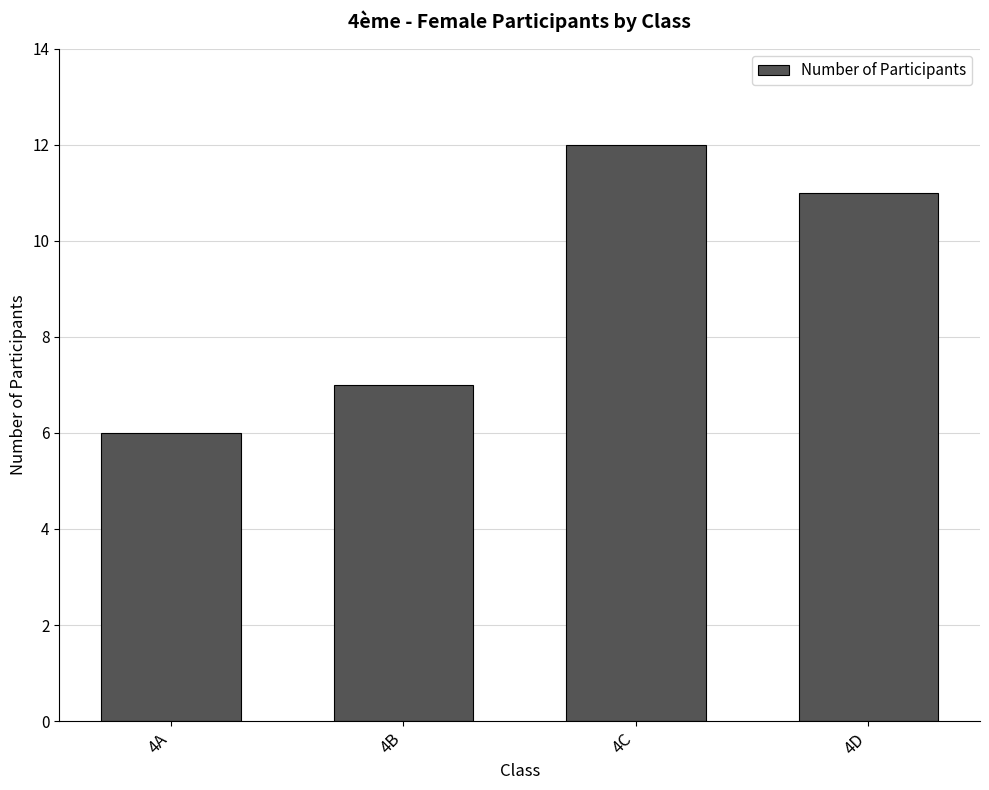

Reading left to right, what are all the values shown in this chart?

4A=6	4B=7	4C=12	4D=11